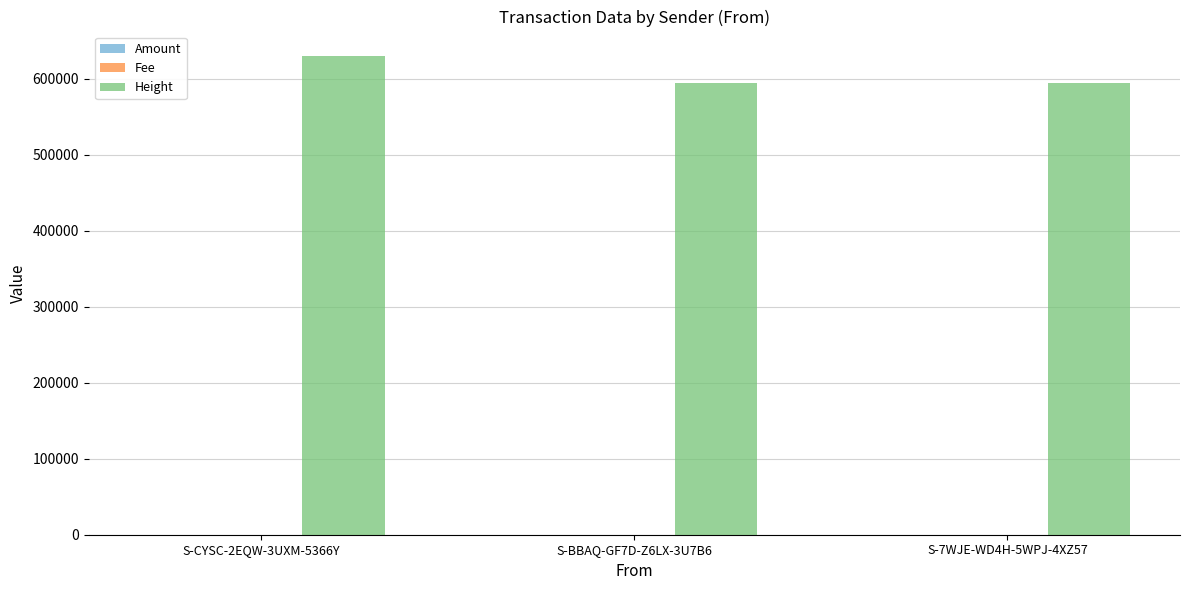

At which category does the chart reach its peak across all series?

S-CYSC-2EQW-3UXM-5366Y